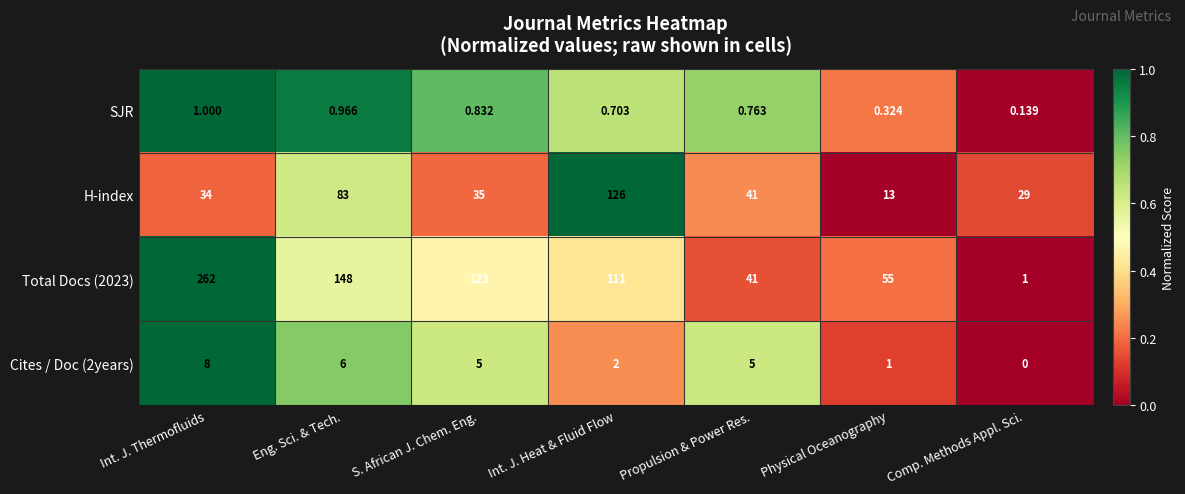

Between Propulsion & Power Res. and Physical Oceanography, which series saw the biggest shift?

H-index